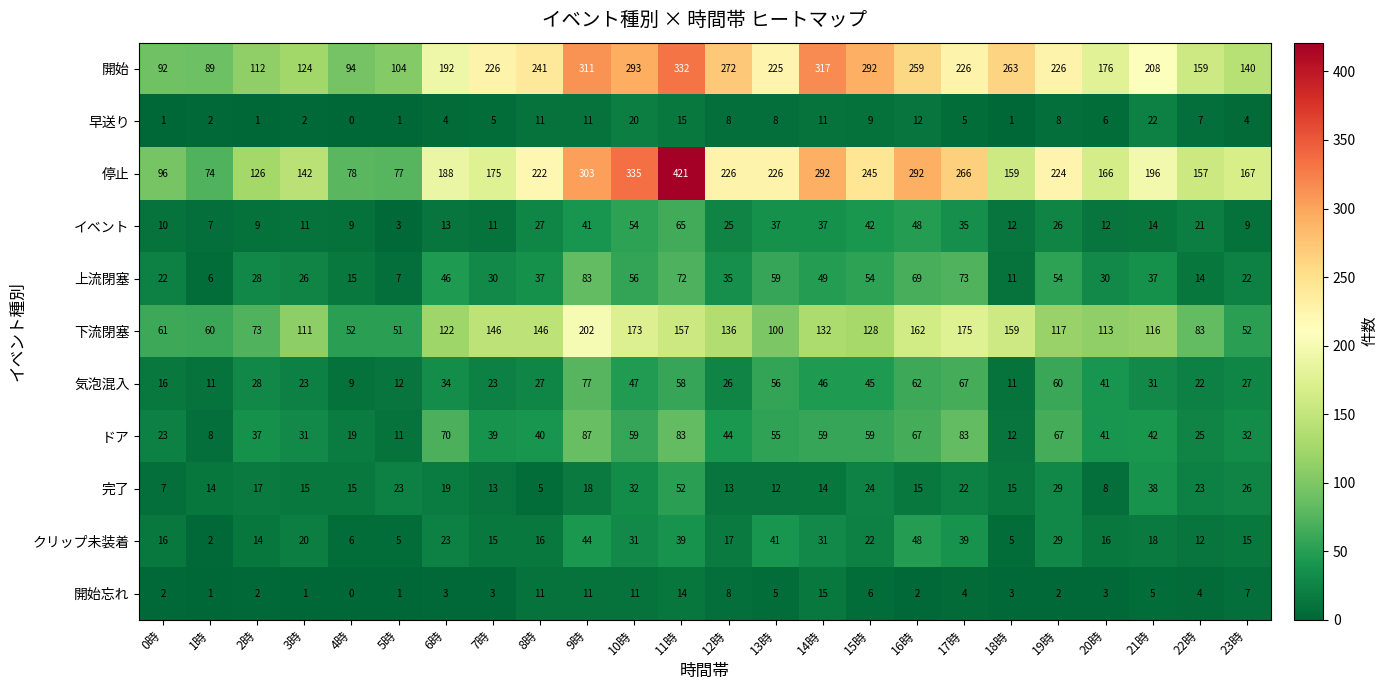

Is it true that 完了 equals 14 at 1時?

True